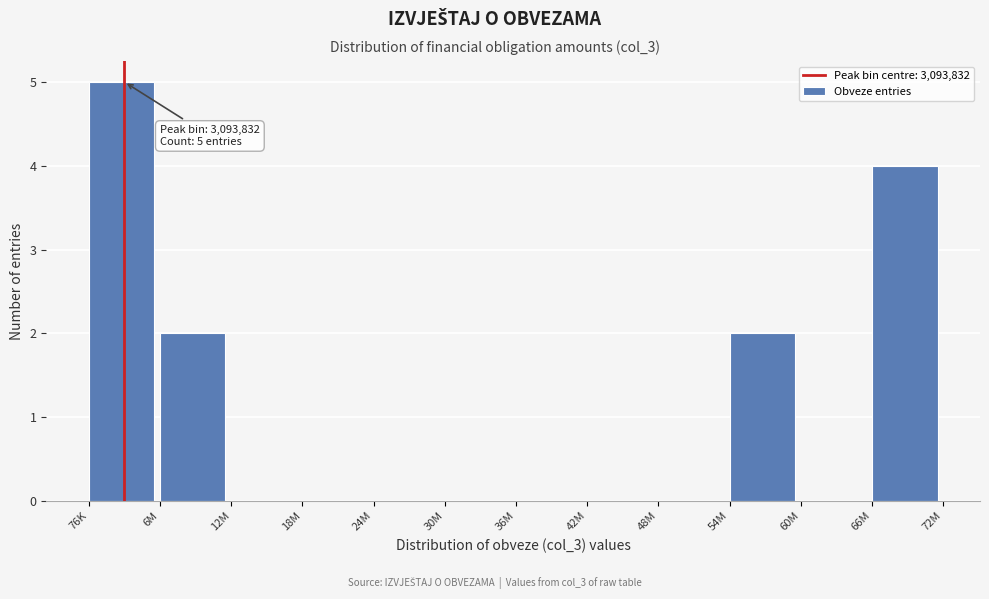

Which has a higher value, 6M or 30M?

6M